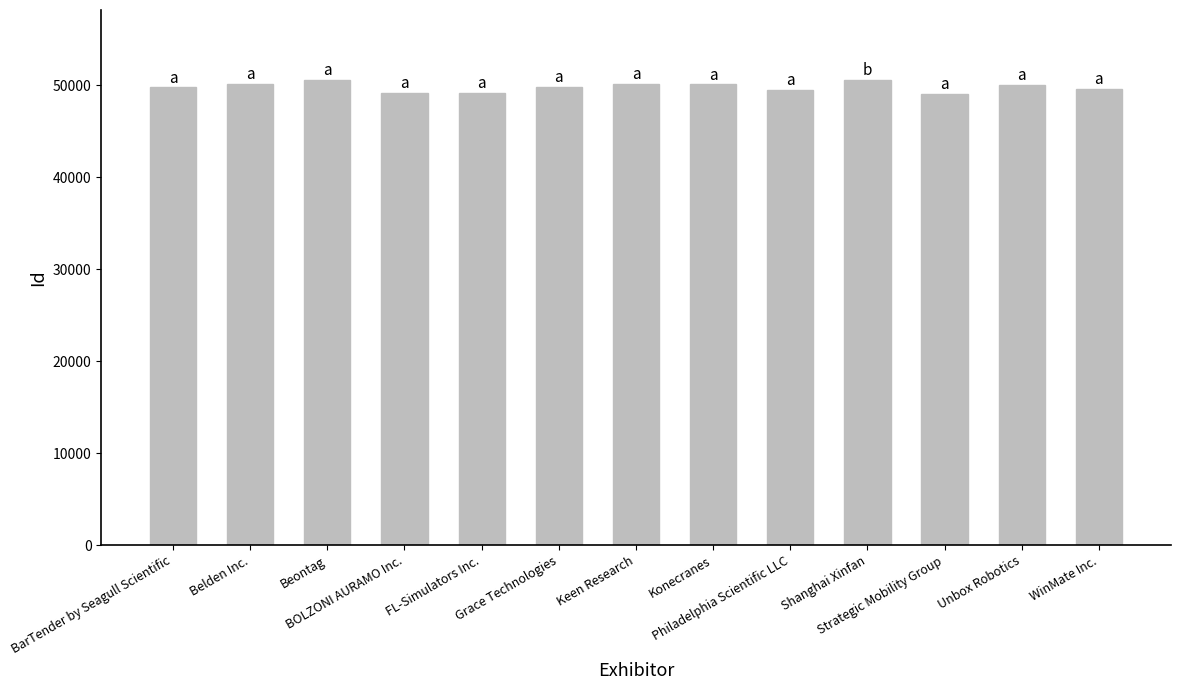

What is the ratio of the value at FL-Simulators Inc. to the value at Strategic Mobility Group?

1.0